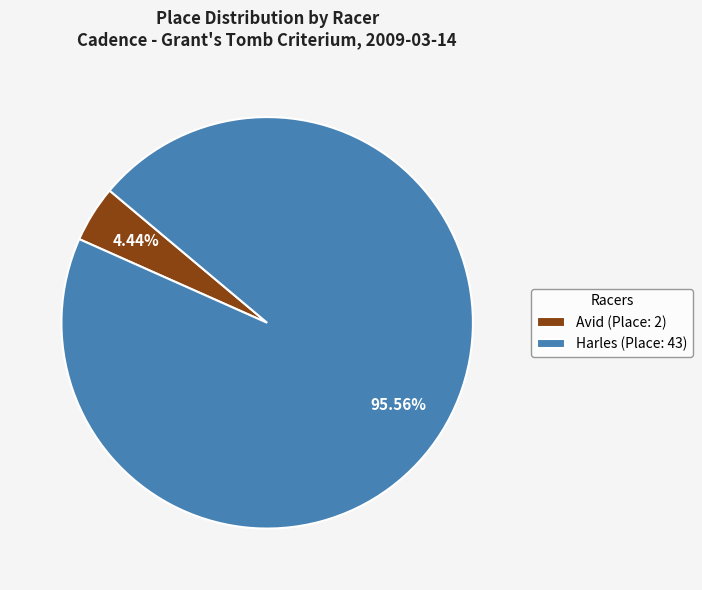

Between Harles and Avid, which is larger?

Harles